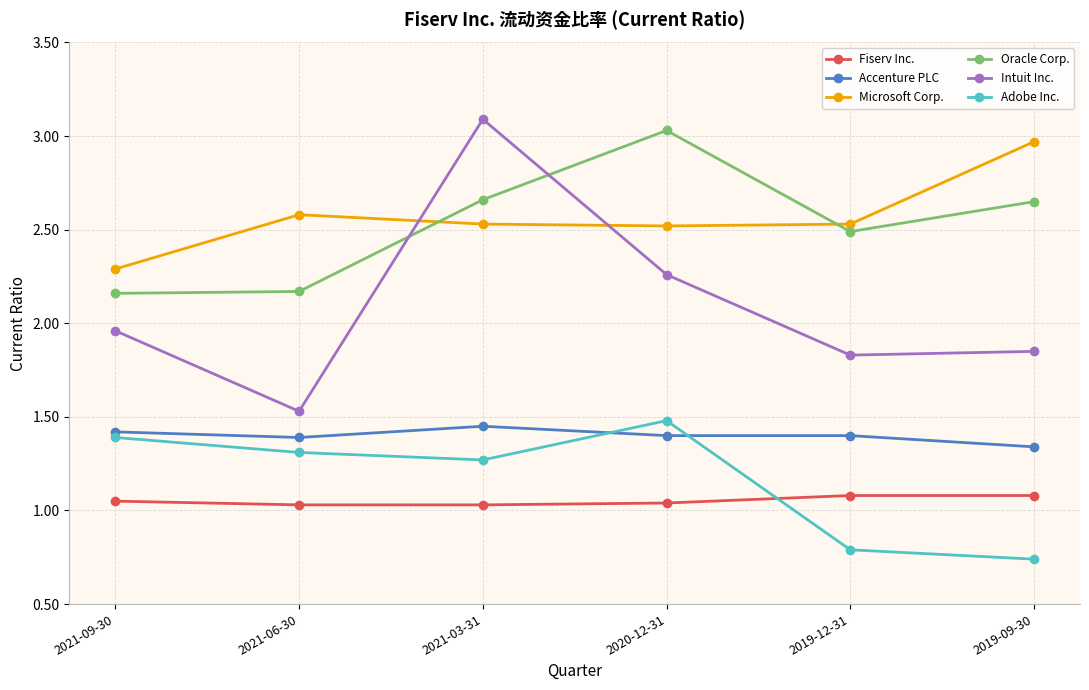

True or false: Microsoft Corp. has a value of 4.6 at 2021-06-30.

False